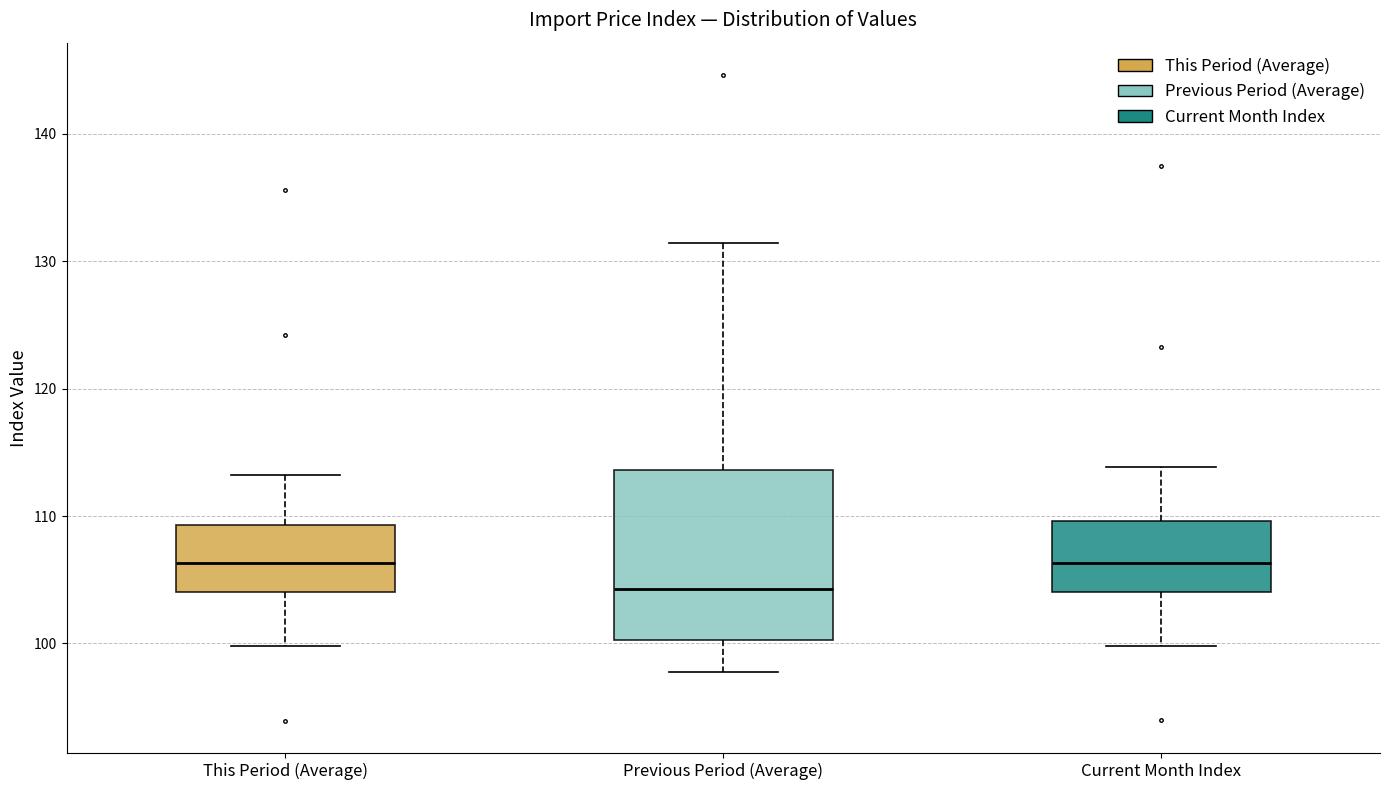

Which box is the tallest, from its lower edge to its upper edge?

Previous Period (Average)